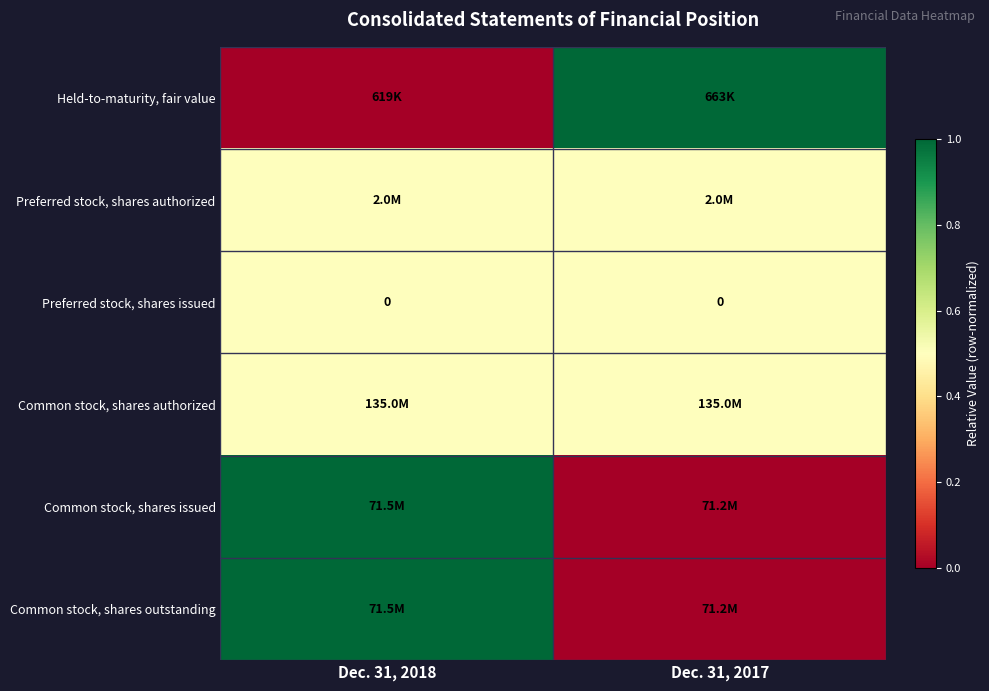

Is it true that Preferred stock, shares issued equals 0.0 at Dec. 31, 2018?

True